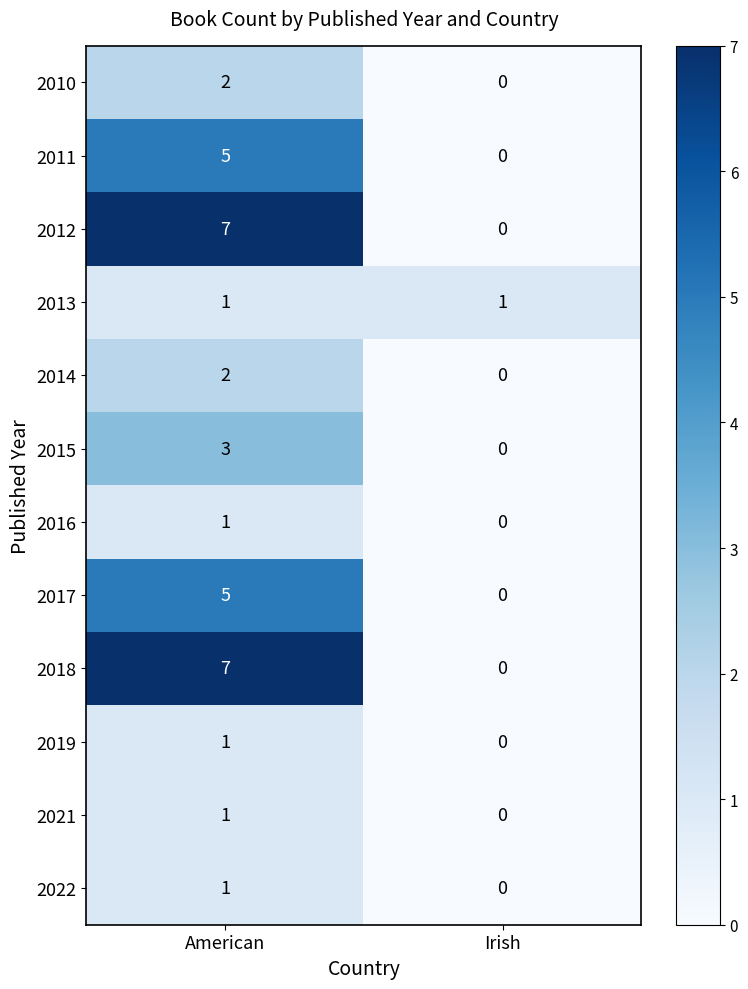

What is the difference between the 2015 values at Irish and American?

3